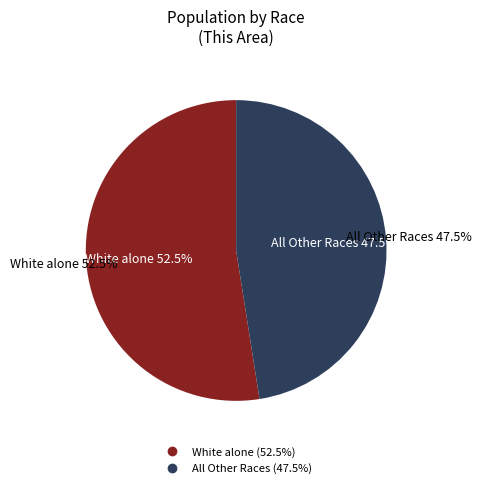

The Some Other Race alone slice represents 0% of the pie. True or false?

True